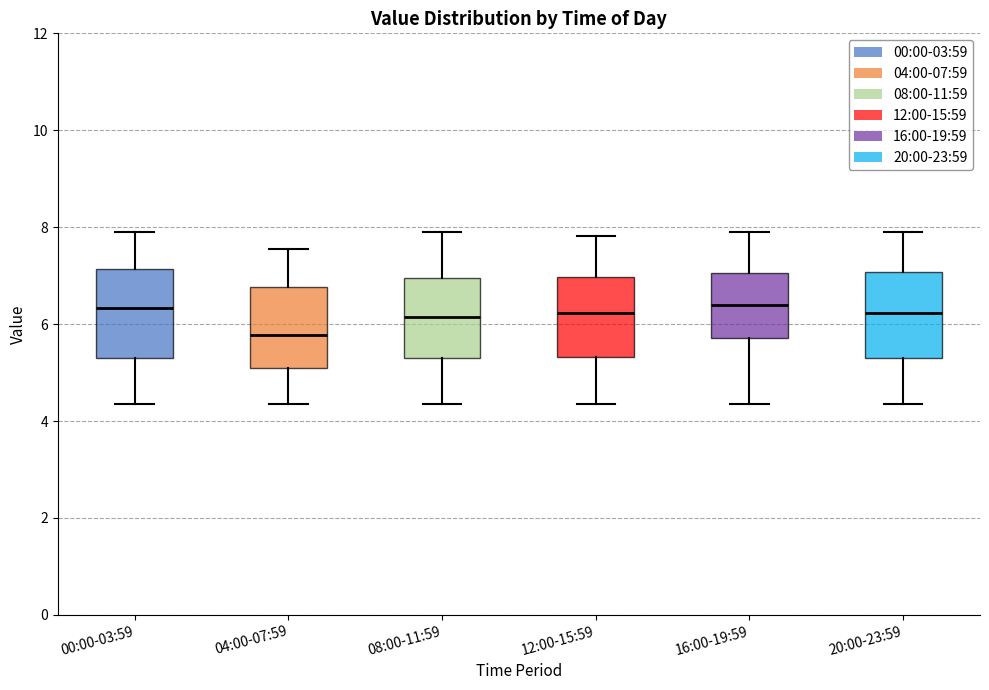

Reading left to right, read every box against the y-axis: the position of its median line, the range the box covers, and the ends of its whiskers. The values are not printed on the chart, so give them approximately, as read against the axis.

00:00-03:59: median 6.4, box 5.2 to 7.2, whiskers 4.4 to 8.0
04:00-07:59: median 5.8, box 5.2 to 6.8, whiskers 4.4 to 7.6
08:00-11:59: median 6.2, box 5.2 to 7.0, whiskers 4.4 to 8.0
12:00-15:59: median 6.2, box 5.4 to 7.0, whiskers 4.4 to 7.8
16:00-19:59: median 6.4, box 5.8 to 7.0, whiskers 4.4 to 8.0
20:00-23:59: median 6.2, box 5.4 to 7.0, whiskers 4.4 to 8.0